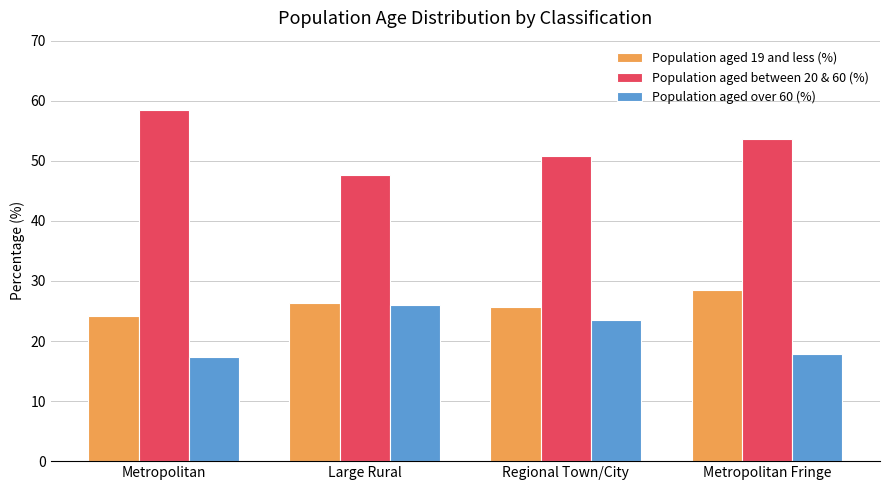

Which series changed the most between Regional Town/City and Metropolitan Fringe?

Population aged over 60 (%)